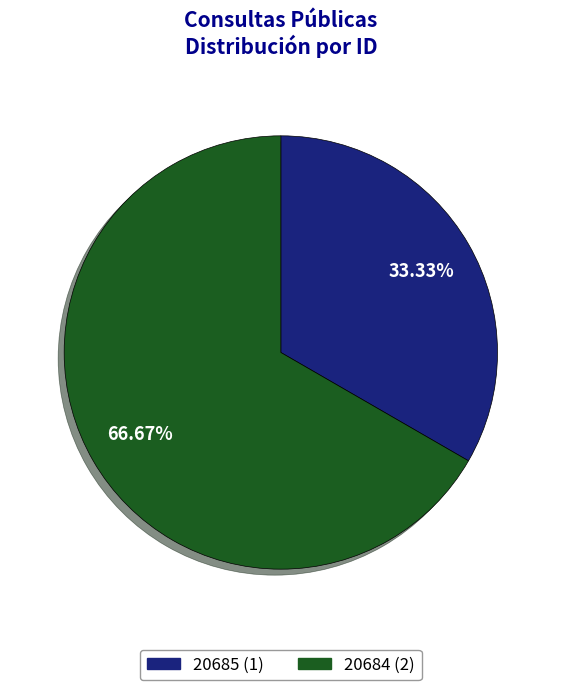

The 20685 slice represents 33% of the pie. True or false?

True